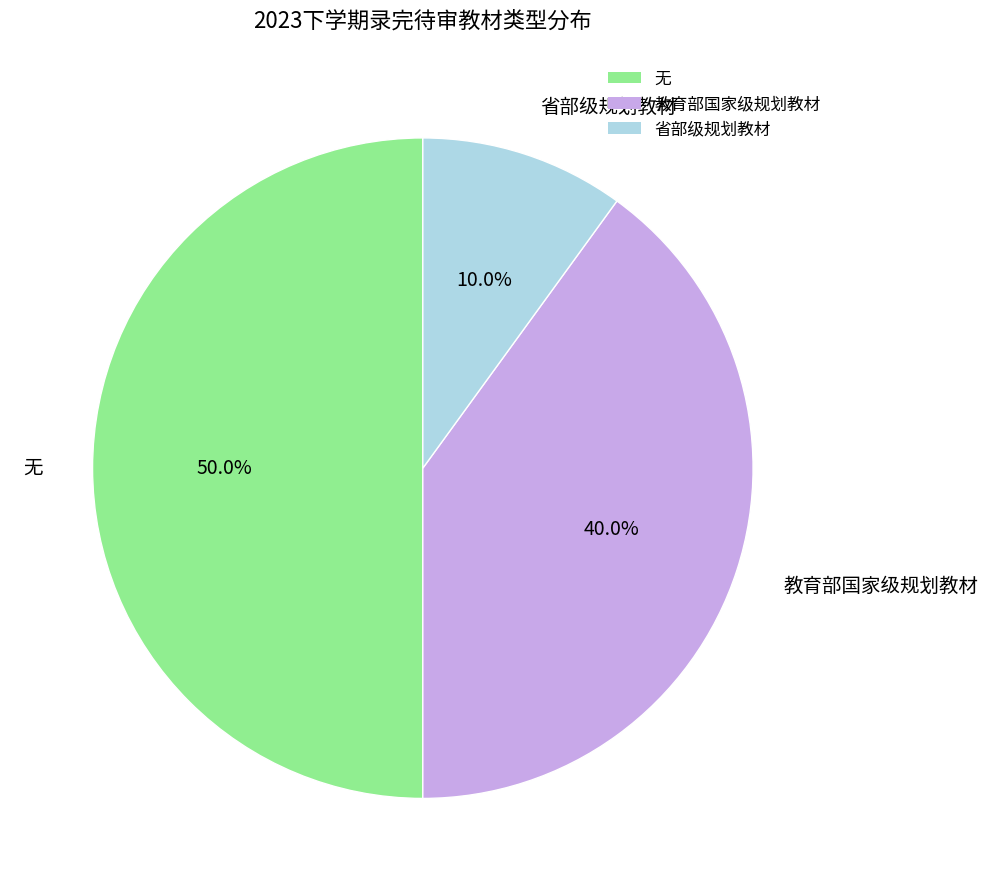

To the nearest percent, what portion does 无 represent?

50%